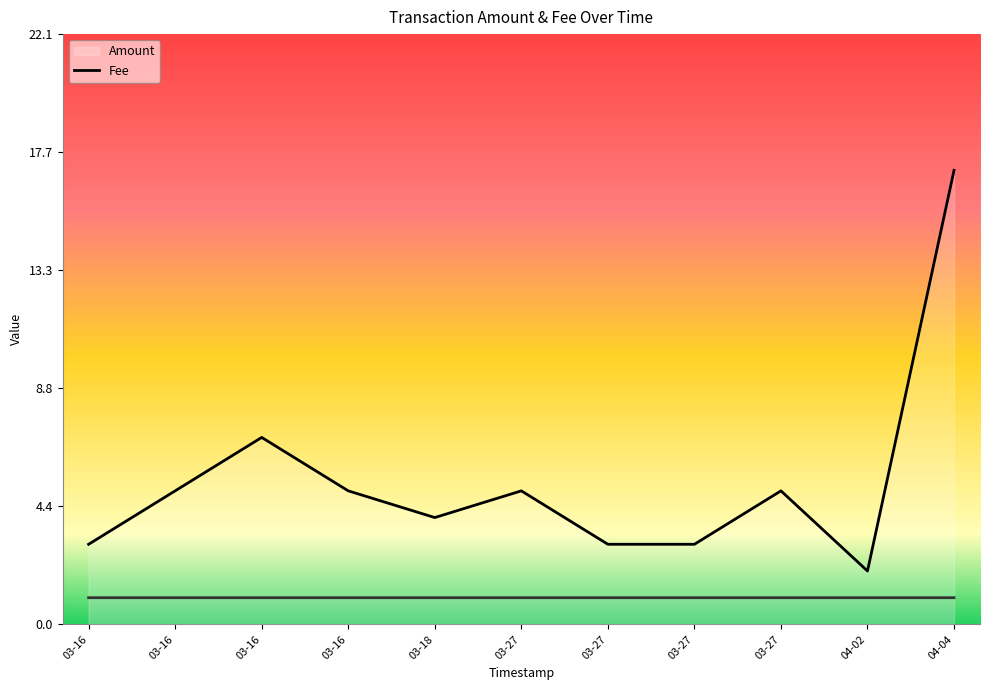

What is the difference between the maximum and second lowest values in the Amount (line) series?

14.0